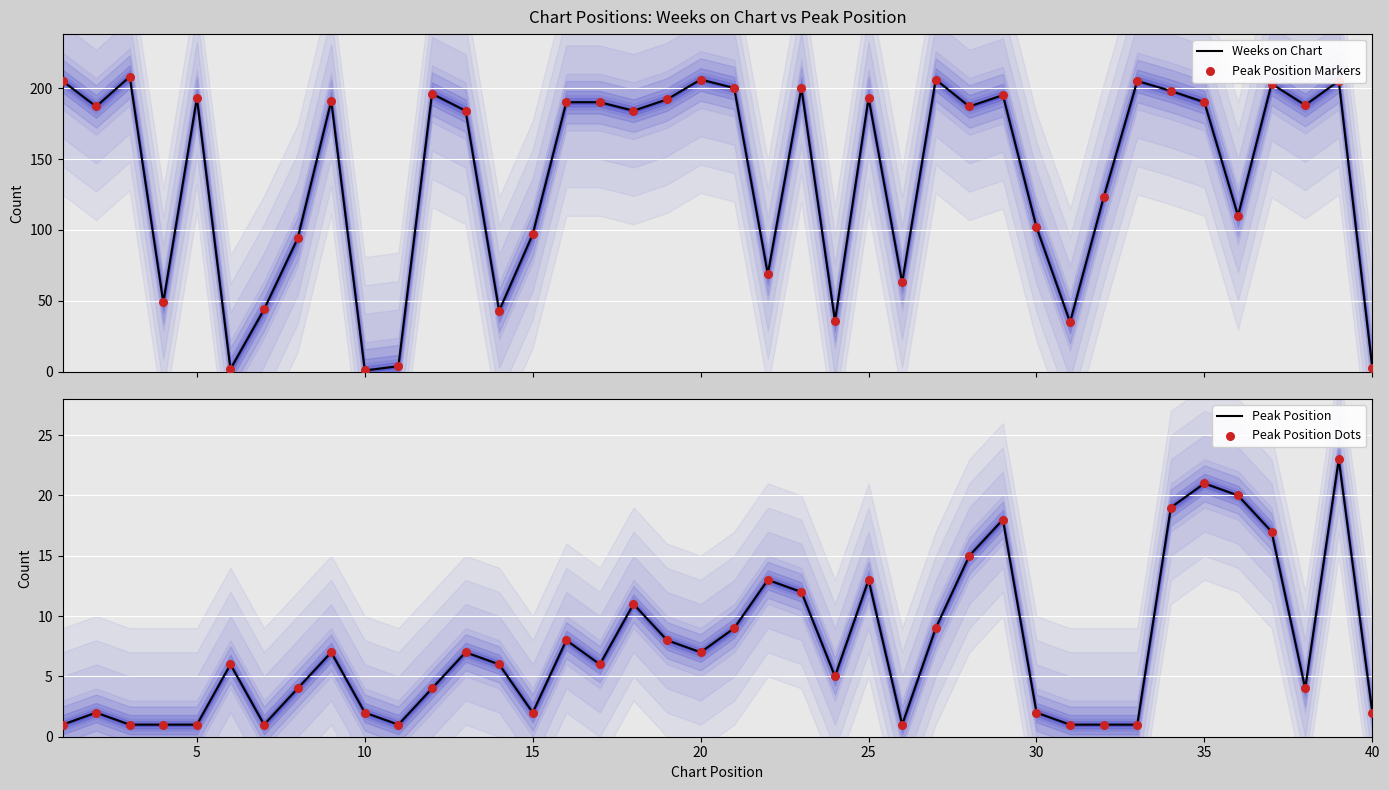

What are all the series names shown in the legend?

Weeks on Chart, Peak Position Markers, Peak Position, Peak Position Dots